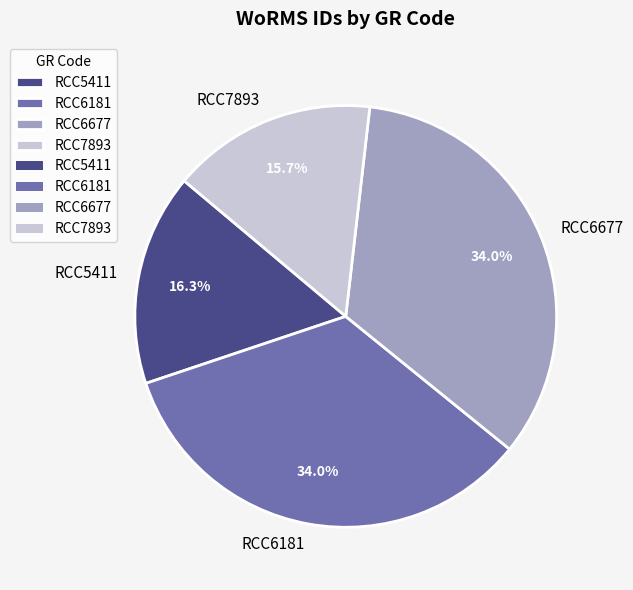

Do RCC6181 and RCC6677 together represent more than half of the pie?

Yes